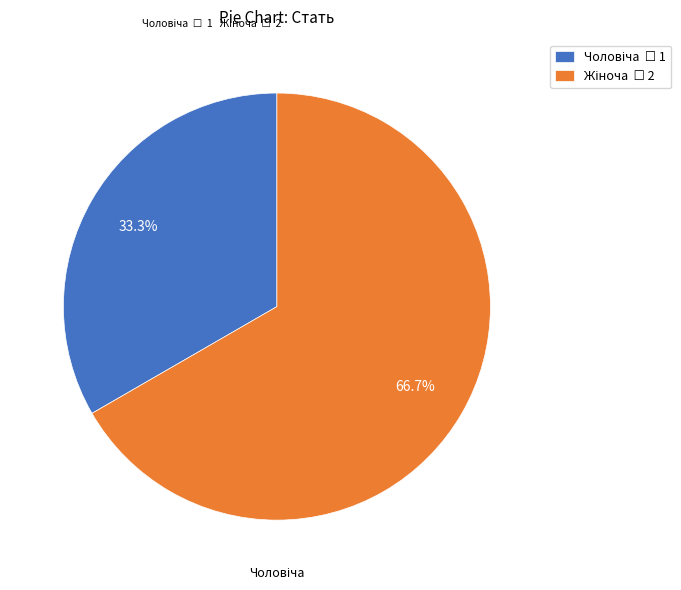

Is there any slice that represents more than half of the pie?

Yes